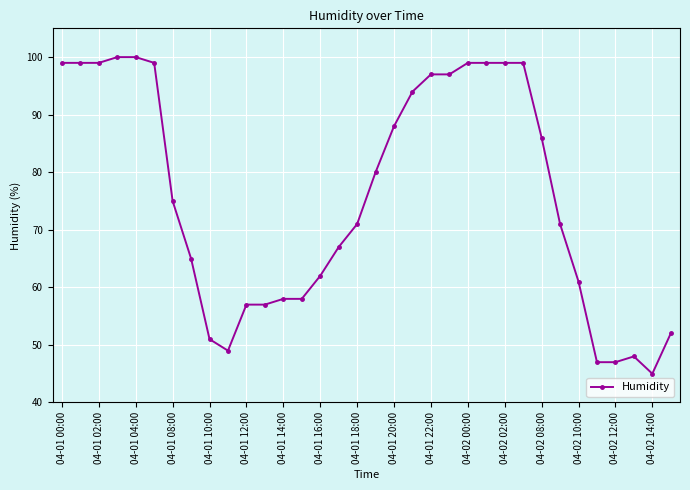

What is the smallest value displayed?

45